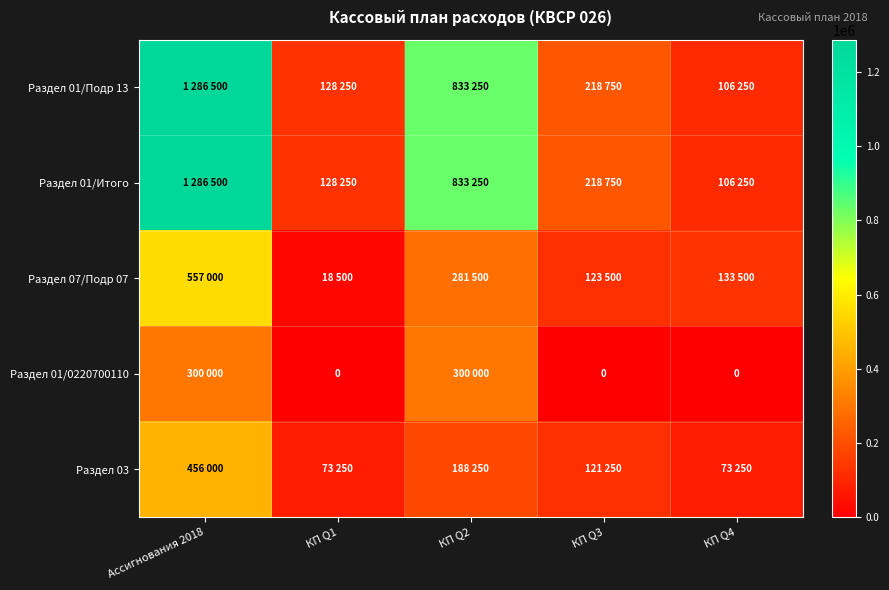

How many positive values does the Раздел 01/0220700110 series have?

2